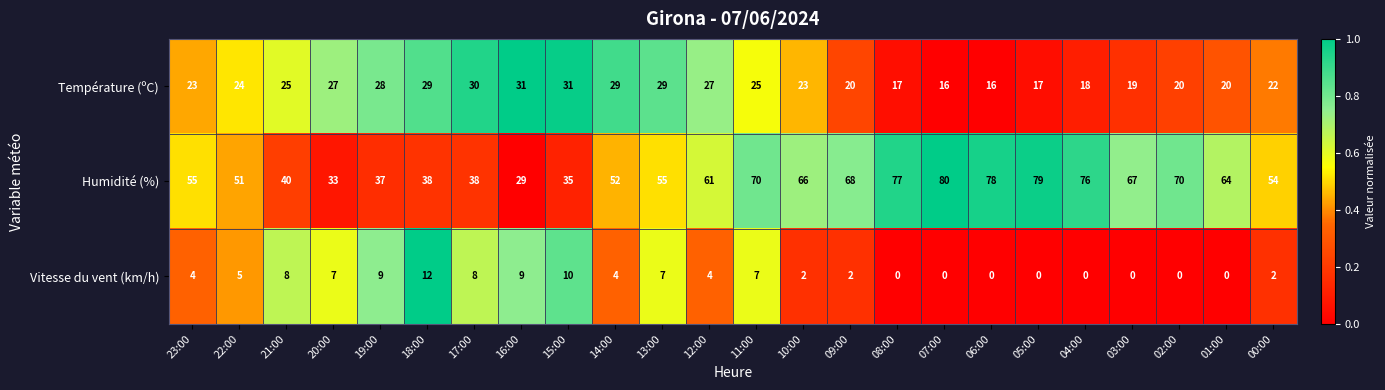

What is the greatest value displayed?

80